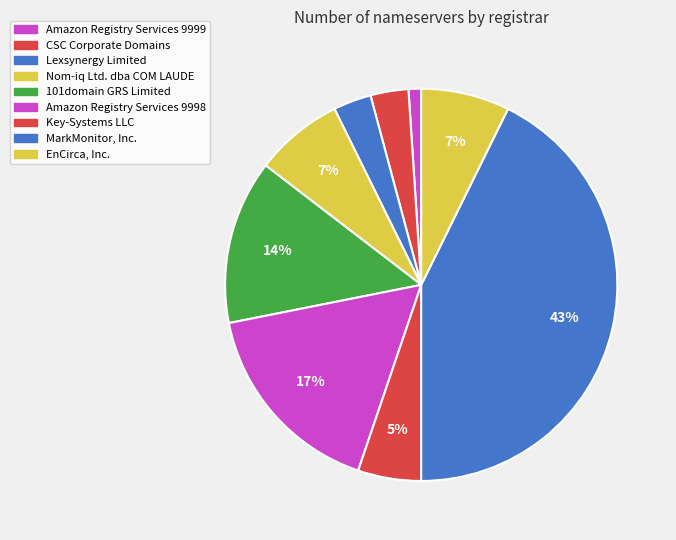

Which category has the smallest portion of the pie?

Amazon Registry Services 9999